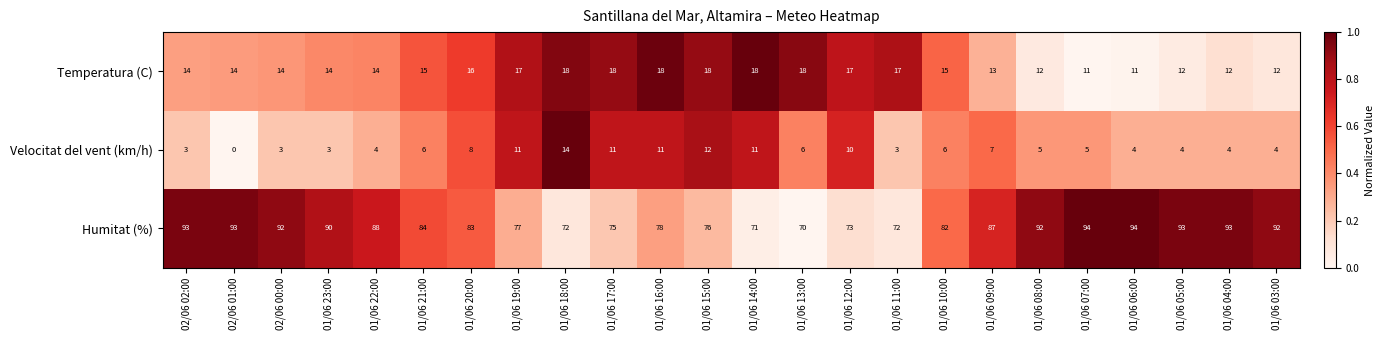

List the series in order of their peak value, lowest first.

Velocitat del vent (km/h), Temperatura (C), Humitat (%)